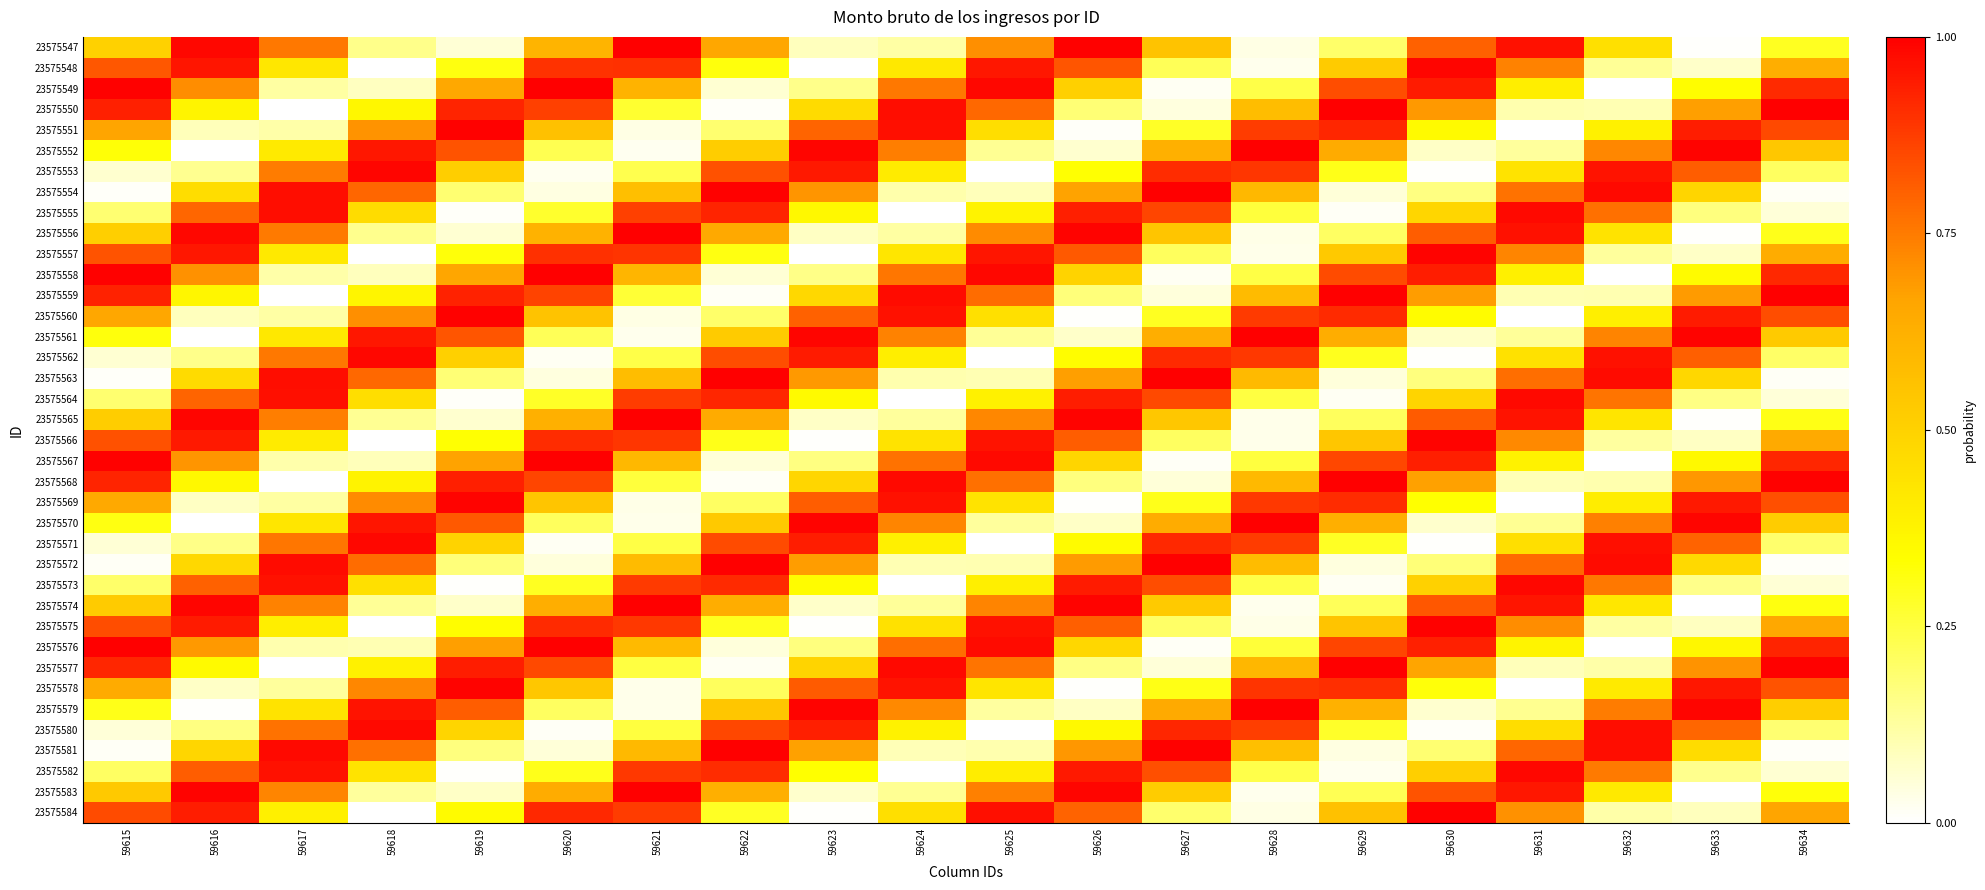

Which label corresponds to the largest value in the chart?

59628